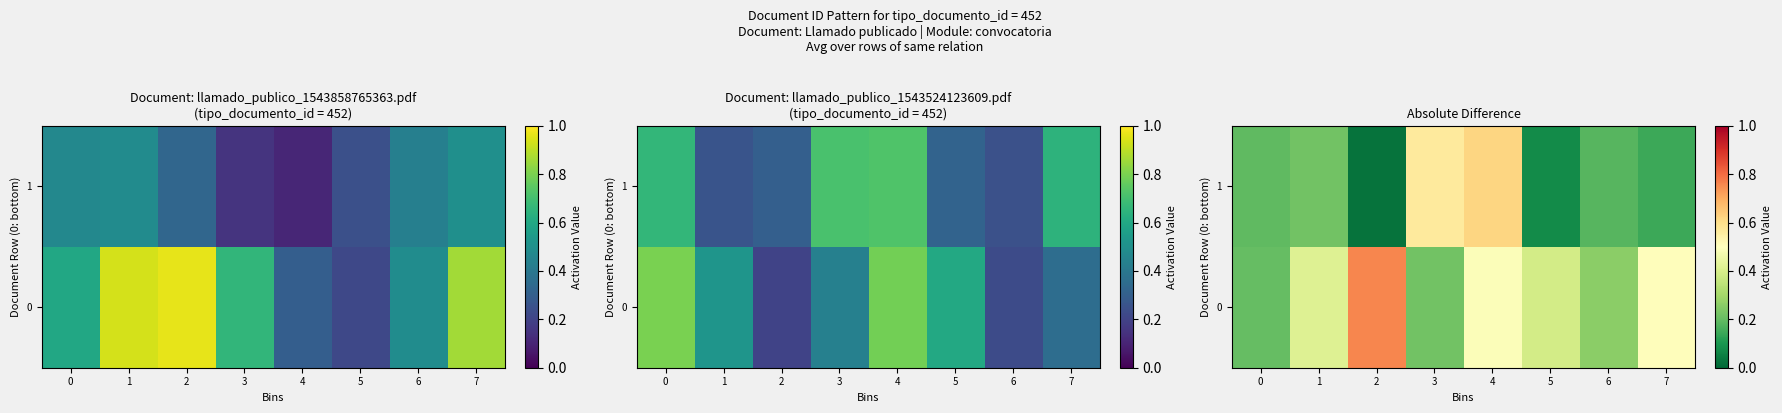

Is it true that row_1 equals 0.0 at 2?

True